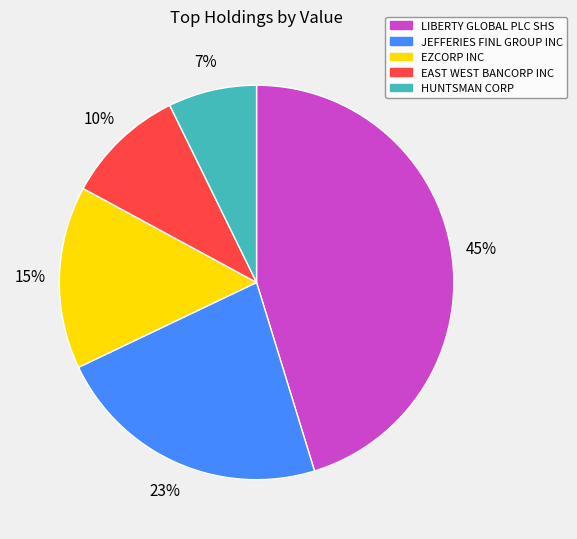

Count the number of slices in the pie.

5